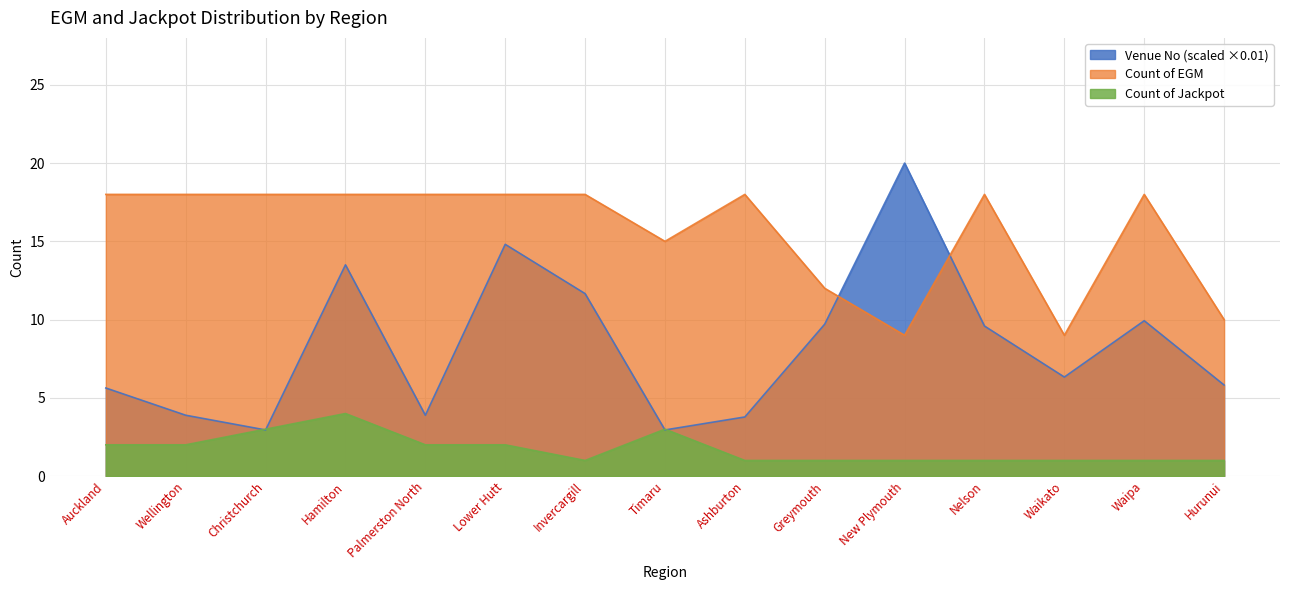

List the series in order of their overall mean, lowest first.

Count of Jackpot, Venue No (scaled ×0.01), Count of EGM